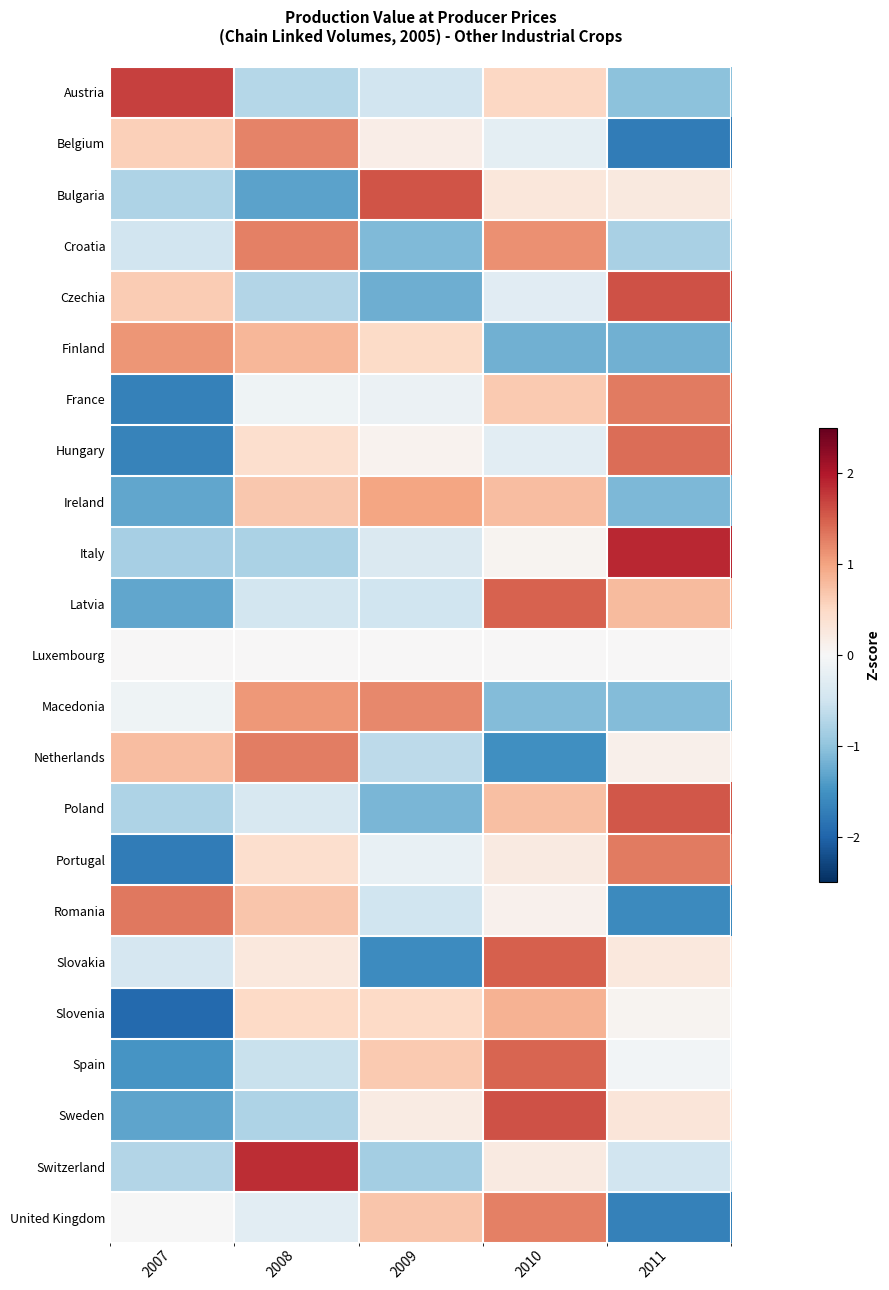

Which label corresponds to the largest value in the chart?

2011